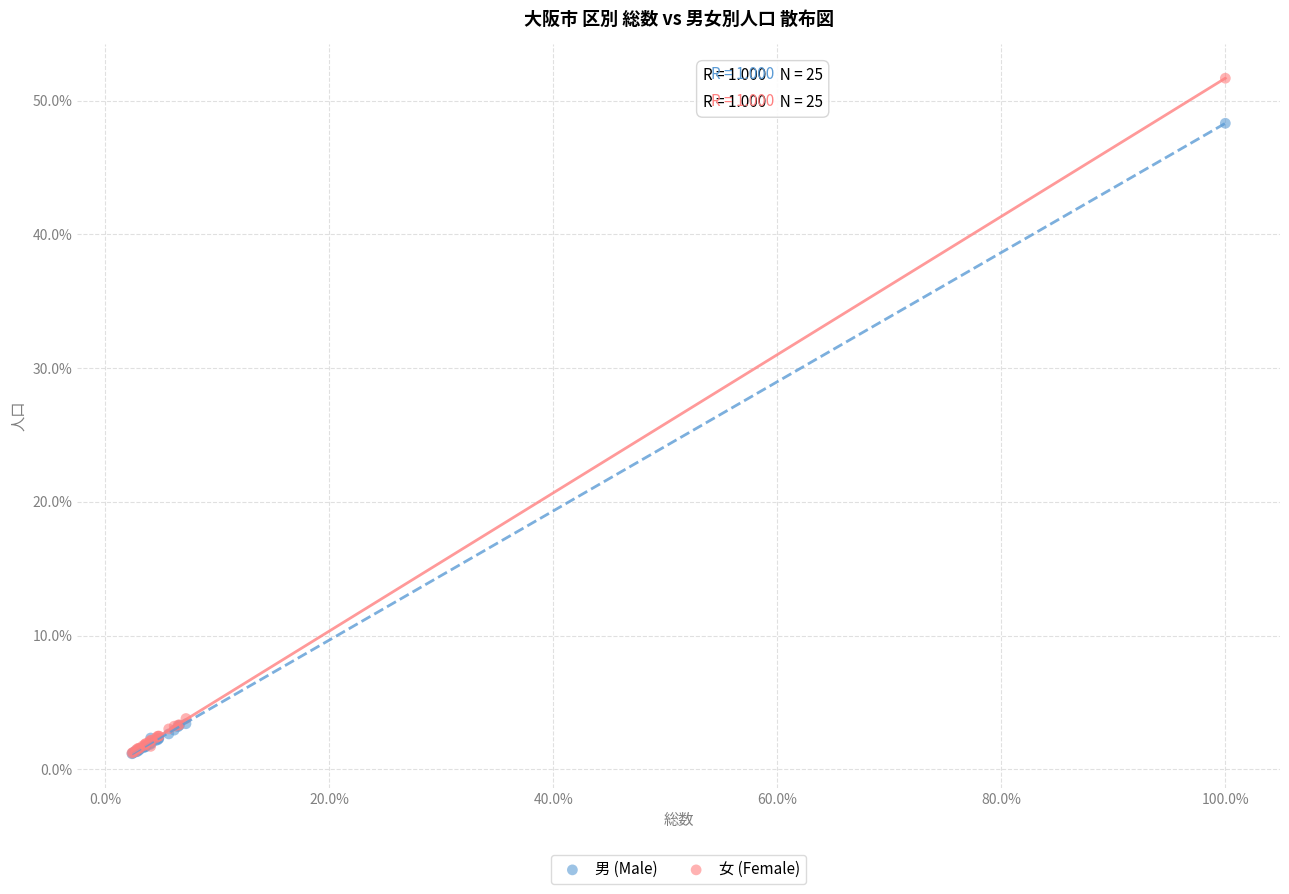

Which series contains the highest Y value?

女 (Female)